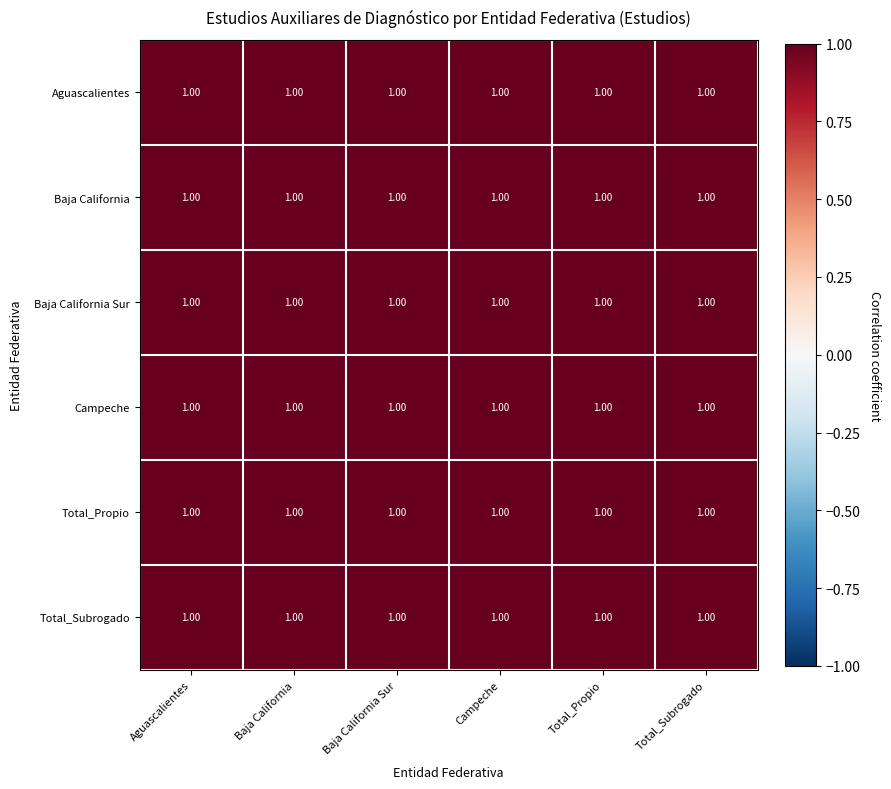

Is it true that Total_Propio equals 0.2 at Total_Subrogado?

False